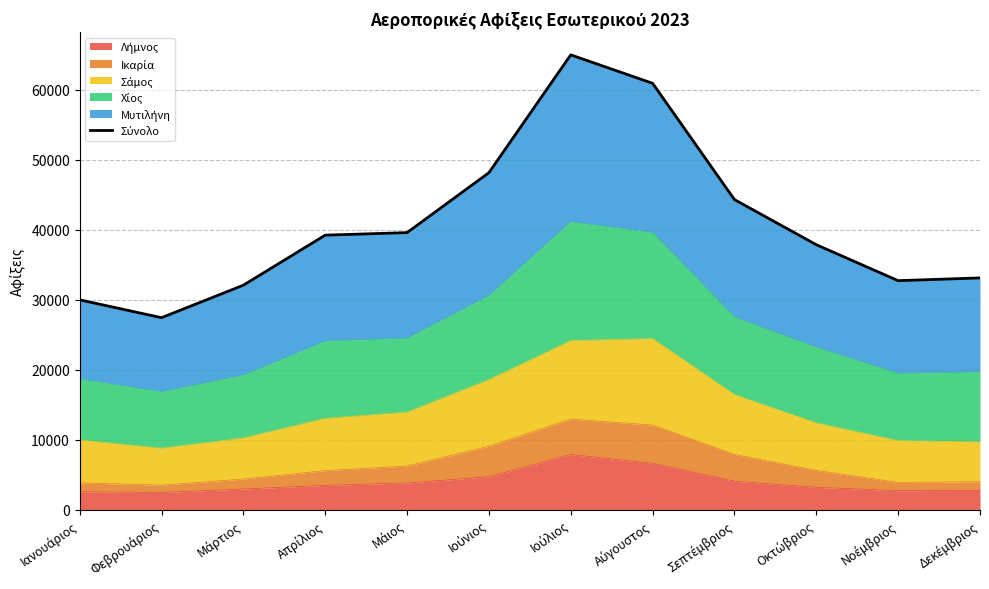

How many interior local peaks (higher than both neighbors) does the data have?

1